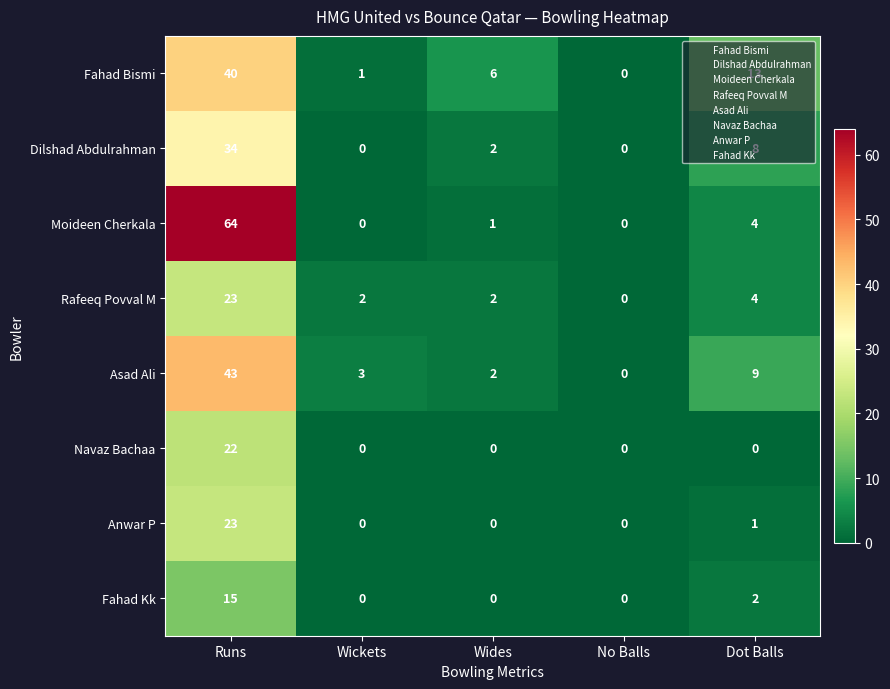

Which series has the widest spread of values?

Moideen Cherkala